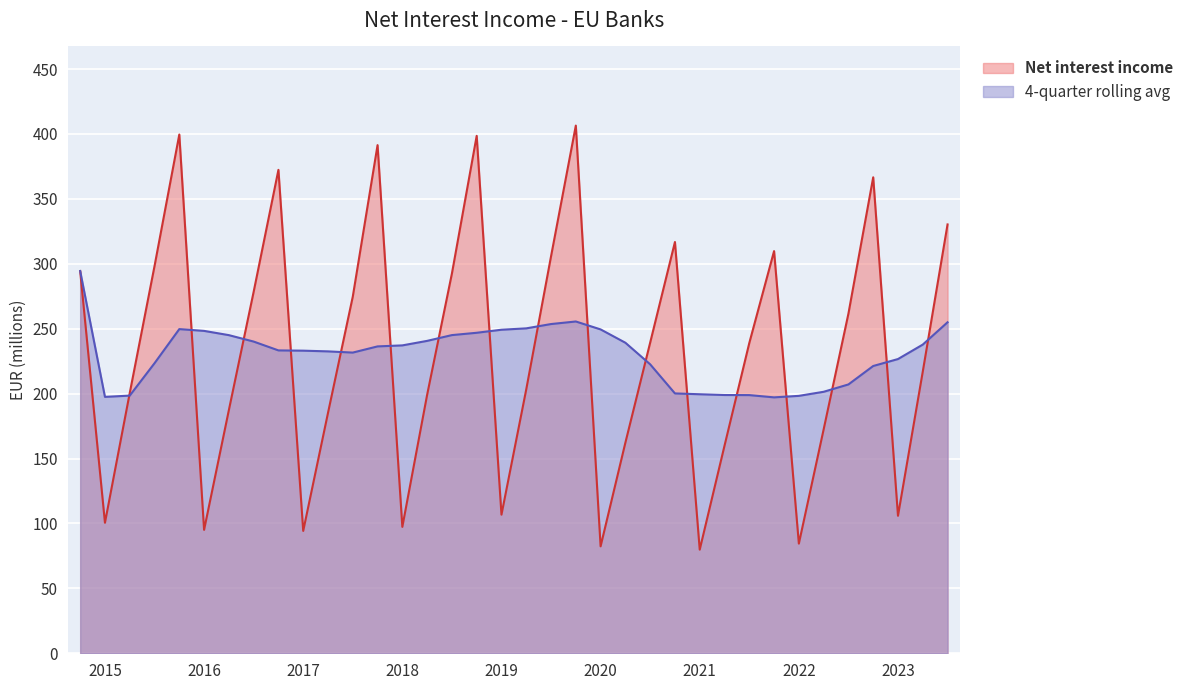

What is the label of the 28th point from the right?

2016-Q4